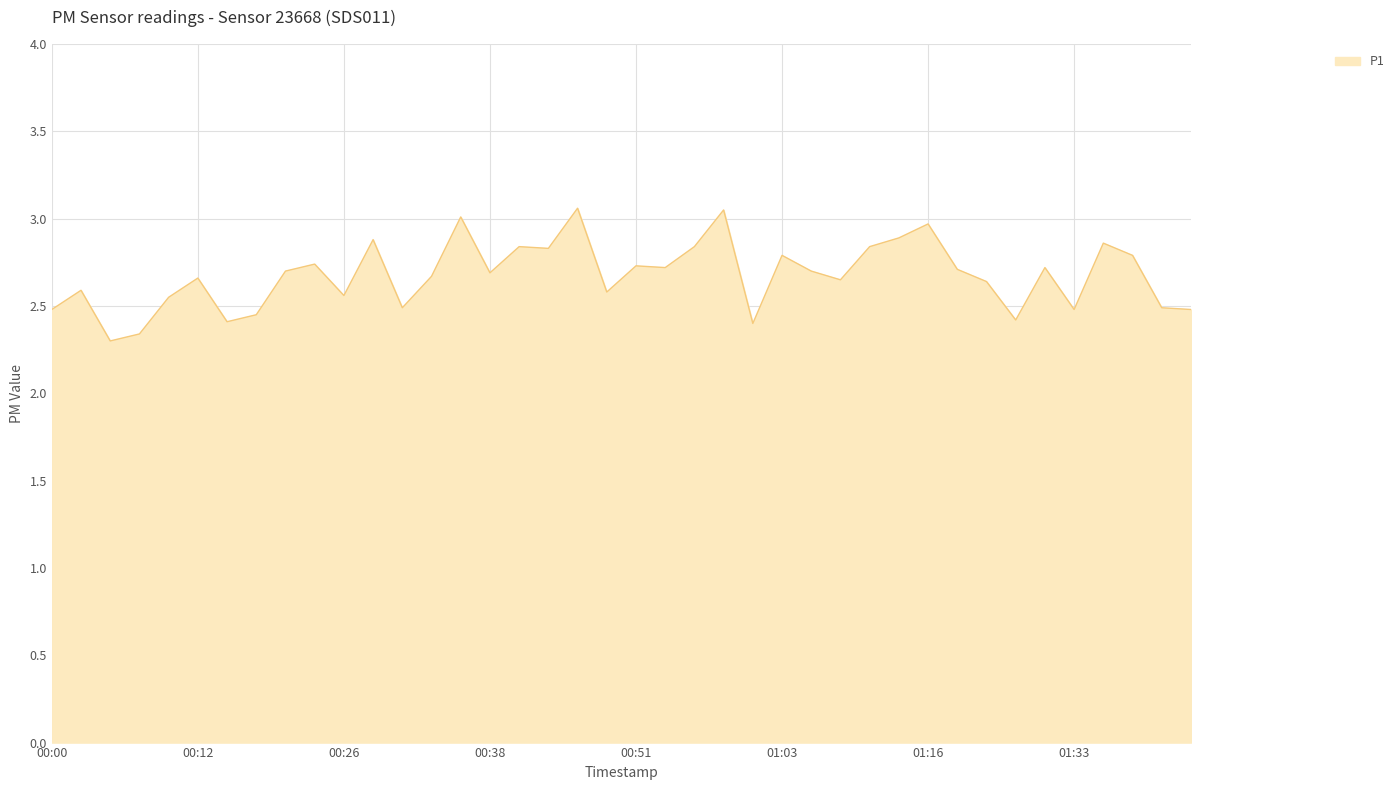

What is the difference between the maximum and minimum values?

0.8